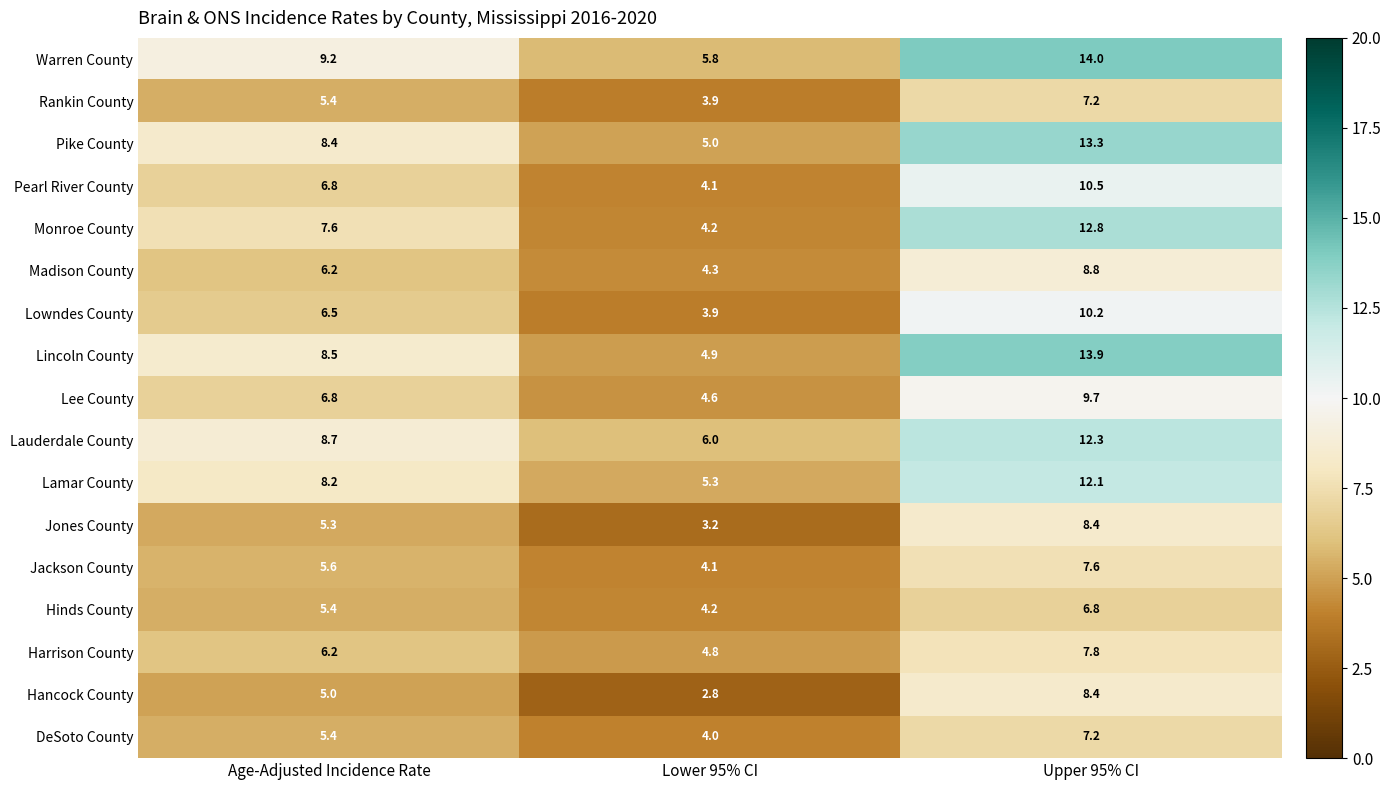

Rank the categories by Jones County value from lowest to highest.

Lower 95% CI, Age-Adjusted Incidence Rate, Upper 95% CI